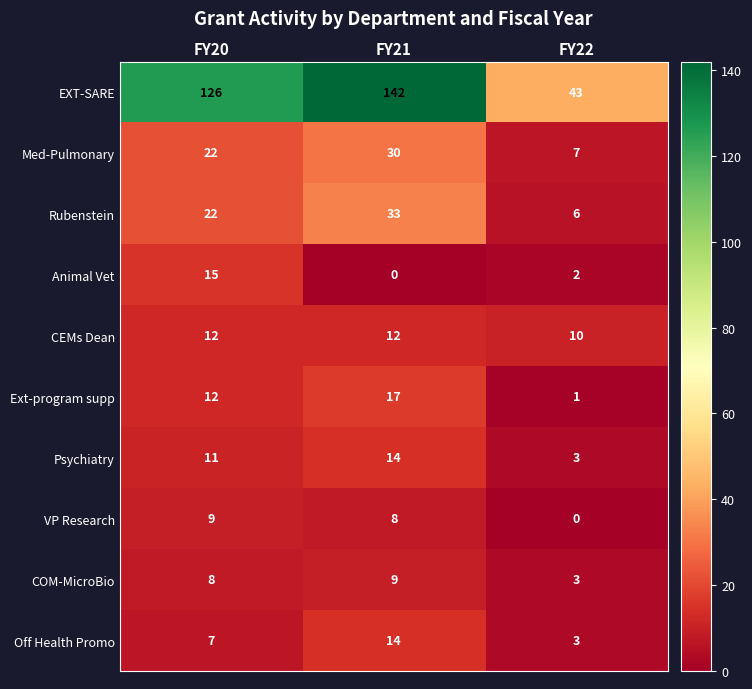

Which series has the largest total across all categories?

EXT-SARE